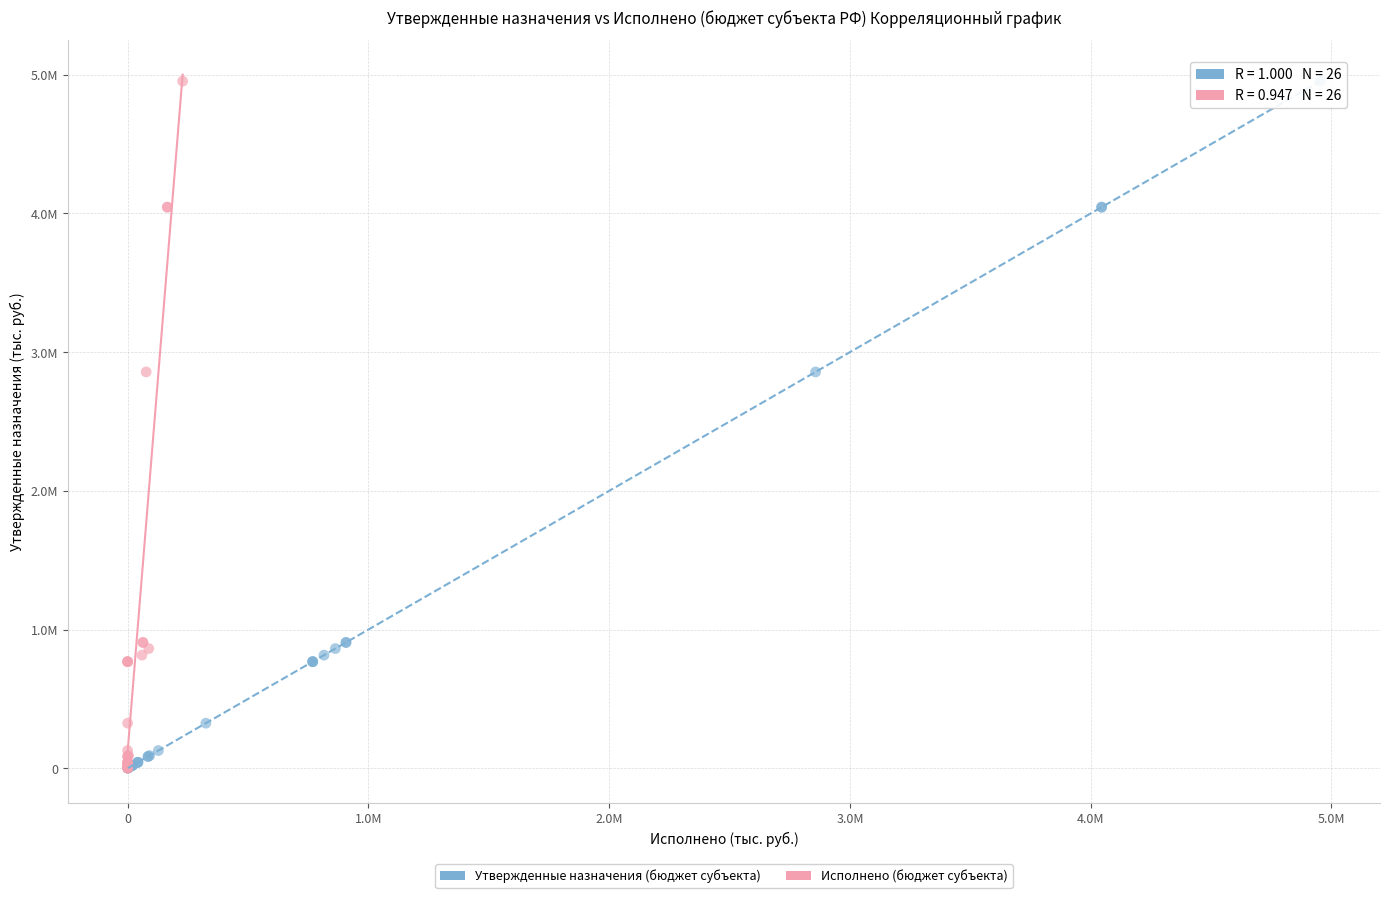

What are all the series names shown in the legend?

Утвержденные назначения (бюджет субъекта), Исполнено (бюджет субъекта)